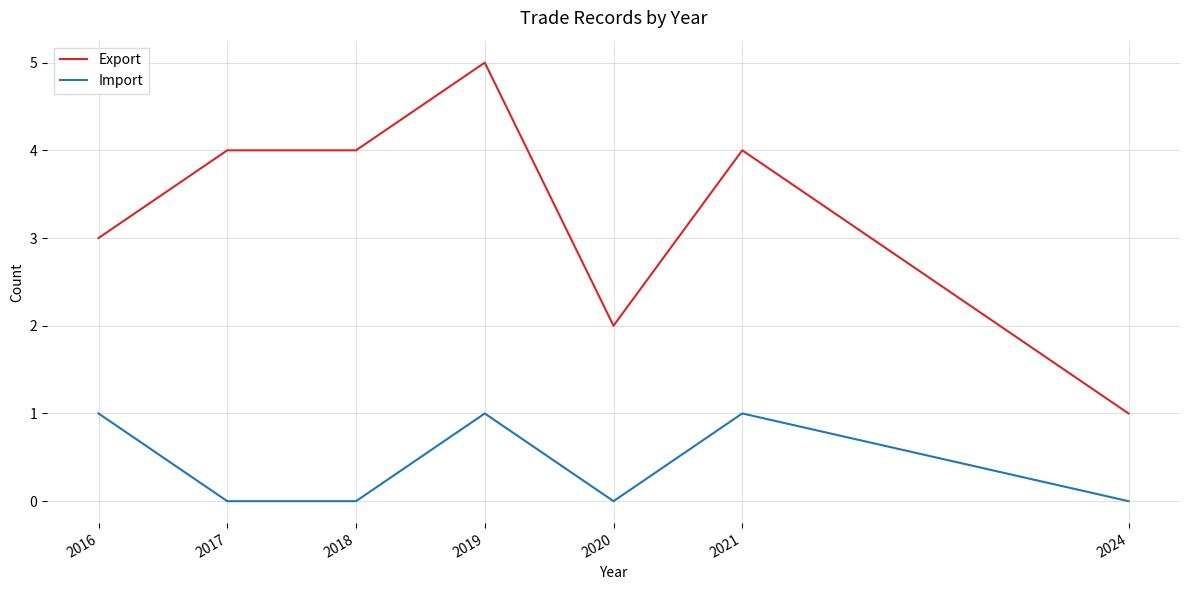

What is the difference between the maximum and second lowest values in the Export series?

3